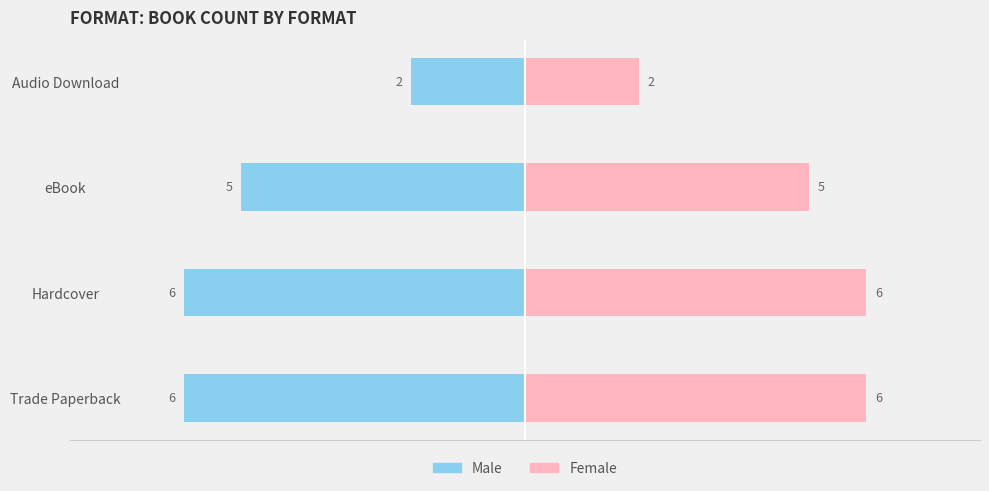

At how many categories does at least one series exceed -5?

4